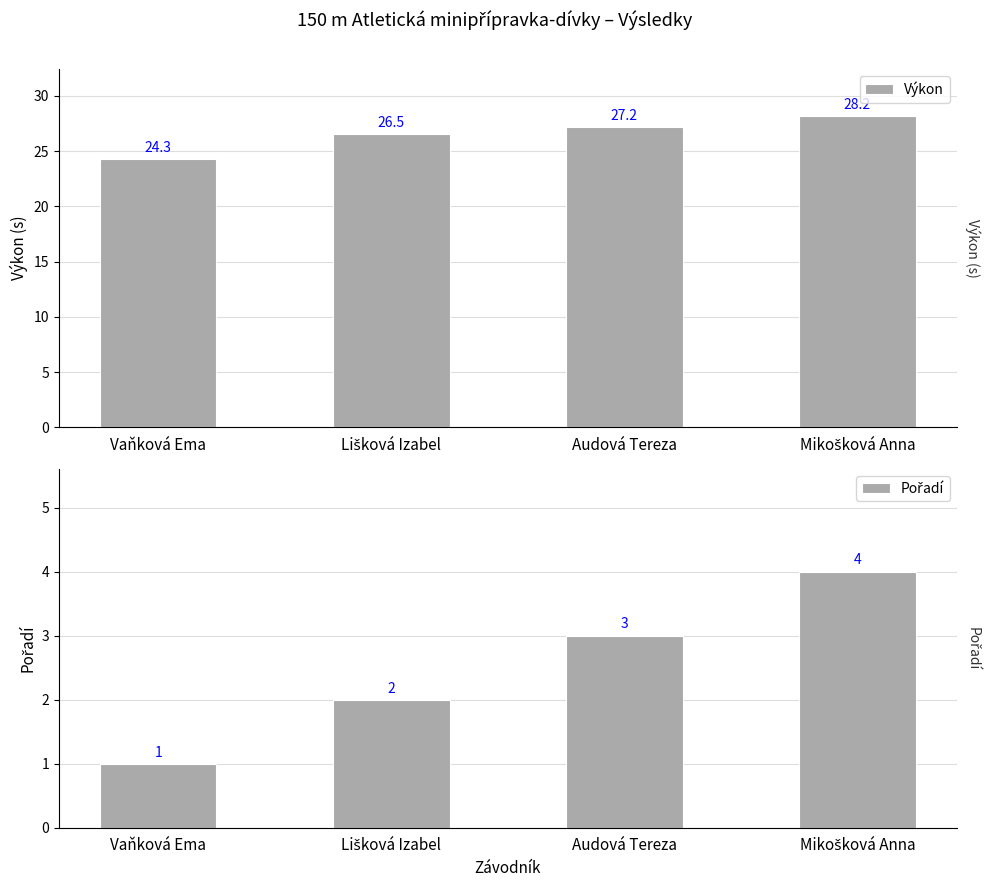

At Vaňková Ema, list the series in order from largest to smallest.

Výkon, Pořadí